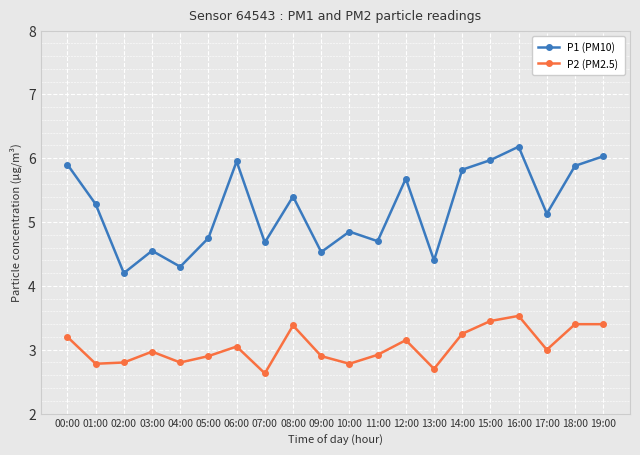

Is it true that P1 (PM10) equals 2.3 at 02:00?

False